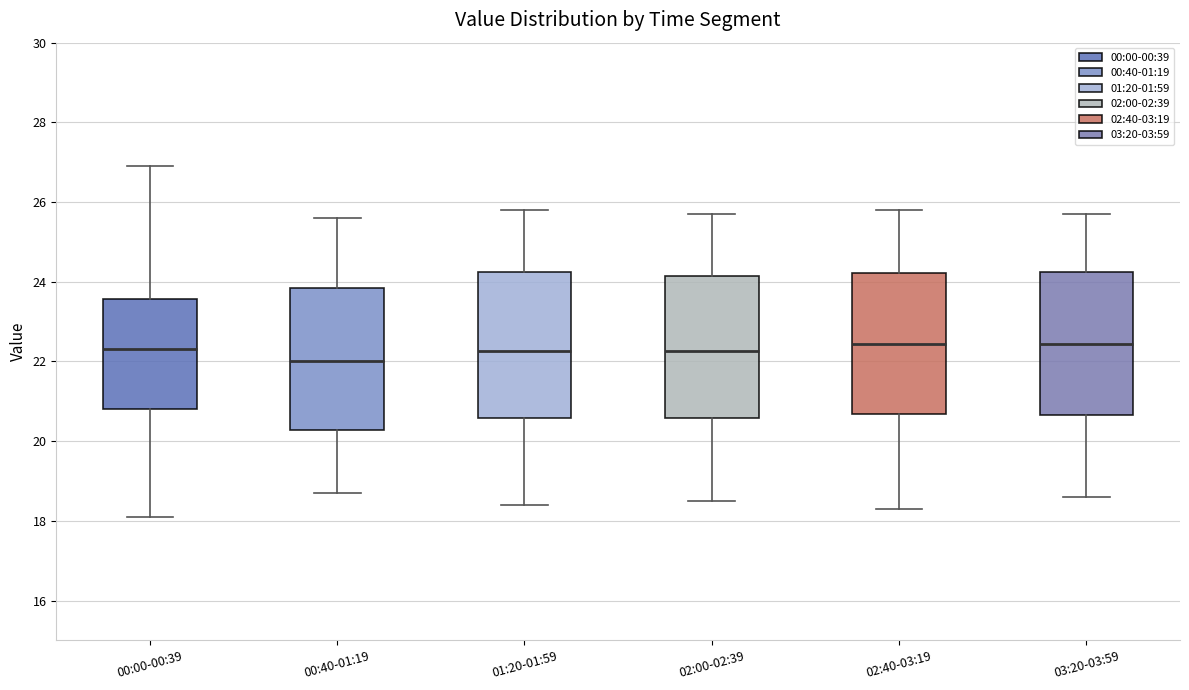

Reading left to right, read every box against the y-axis: the position of its median line, the range the box covers, and the ends of its whiskers. The values are not printed on the chart, so give them approximately, as read against the axis.

00:00-00:39: median 22.4, box 20.8 to 23.6, whiskers 18.2 to 27.0
00:40-01:19: median 22.0, box 20.2 to 23.8, whiskers 18.8 to 25.6
01:20-01:59: median 22.2, box 20.6 to 24.2, whiskers 18.4 to 25.8
02:00-02:39: median 22.2, box 20.6 to 24.2, whiskers 18.6 to 25.8
02:40-03:19: median 22.4, box 20.6 to 24.2, whiskers 18.4 to 25.8
03:20-03:59: median 22.4, box 20.6 to 24.2, whiskers 18.6 to 25.8